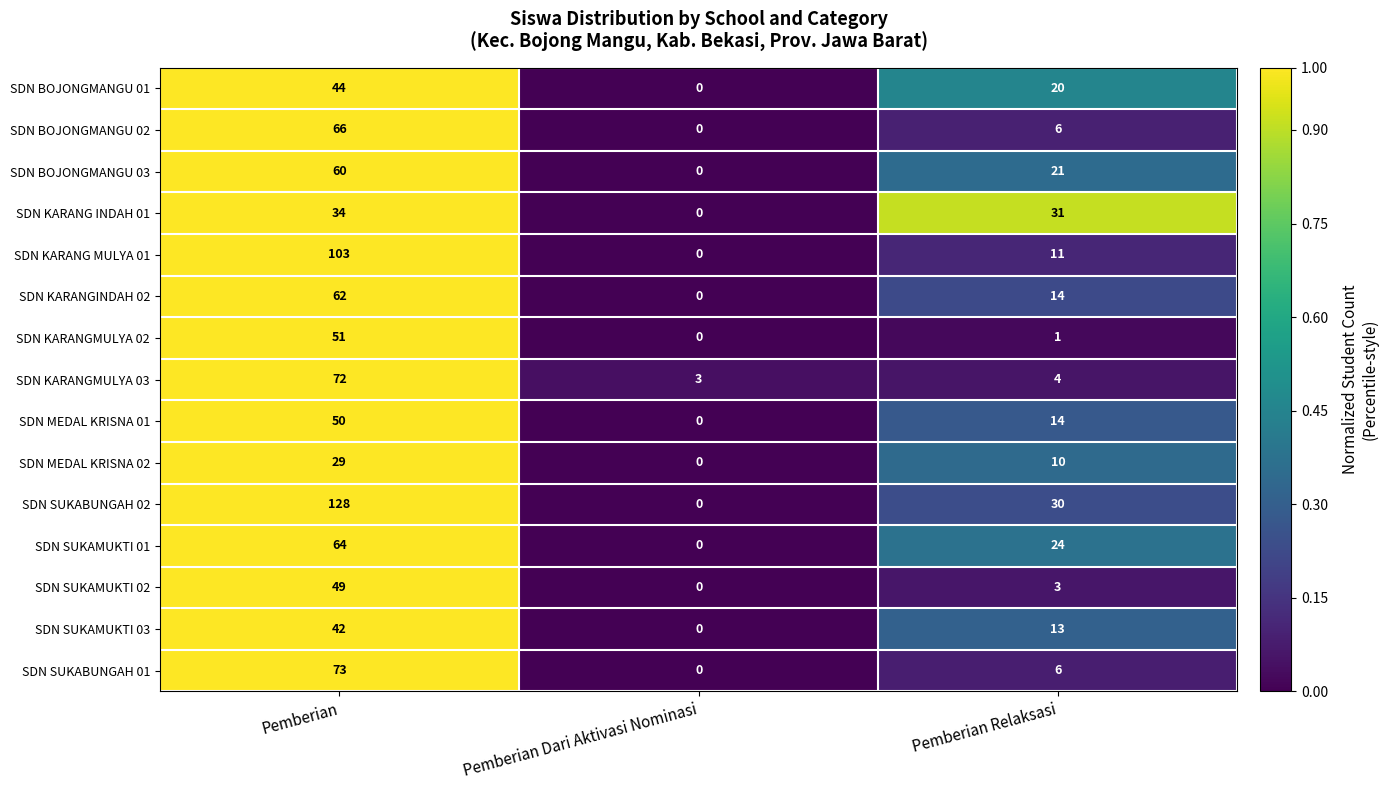

Which series has the largest total across all categories?

SDN SUKABUNGAH 02